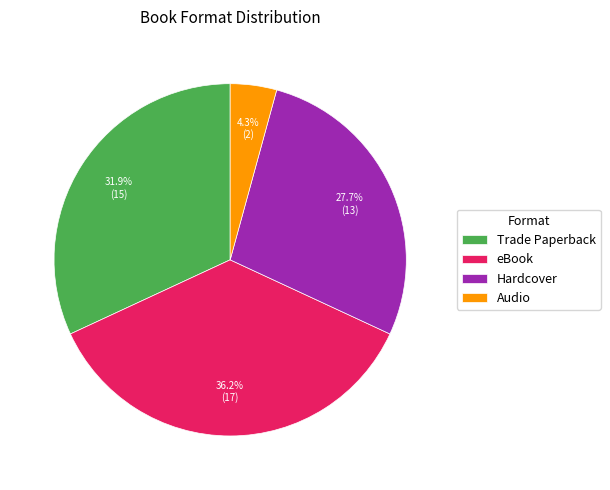

Which slice is the largest?

eBook